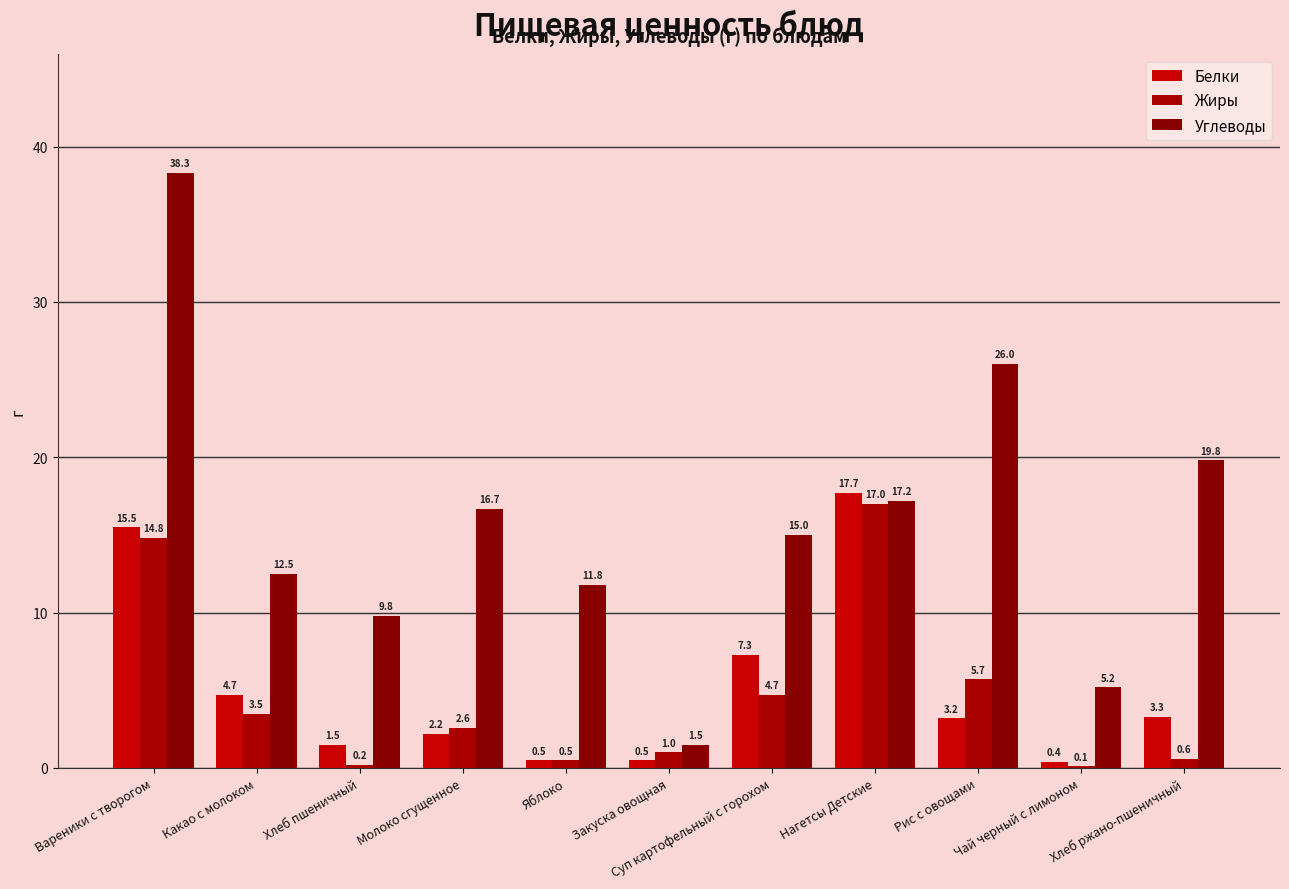

Count the number of data series in this chart.

3